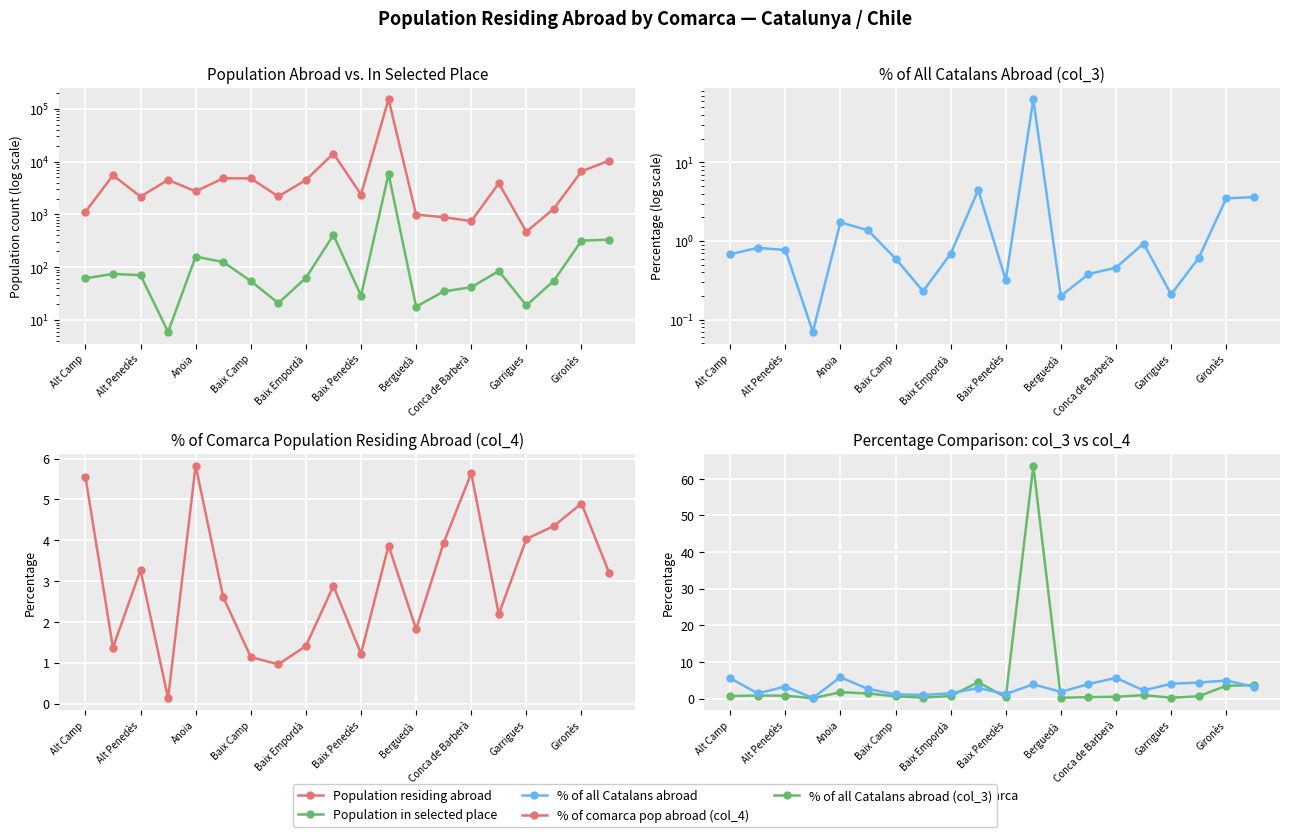

Reading left to right, extract all data points from this chart.

Population residing abroad: 1115.0	5491.0	2174.0	4499.0	2726.0	4824.0	4804.0	2187.0	4475.0	14175.0	2379.0	150790.0	990.0	888.0	745.0	3878.0	471.0	1287.0	6534.0	10371.0
Population in selected place: 62.0	75.0	71.0	6.0	159.0	126.0	55.0	21.0	63.0	408.0	29.0	5832.0	18.0	35.0	42.0	85.0	19.0	56.0	320.0	333.0
% of all Catalans abroad: 0.7	0.8	0.8	0.1	1.7	1.4	0.6	0.2	0.7	4.5	0.3	63.6	0.2	0.4	0.5	0.9	0.2	0.6	3.5	3.6
% of comarca pop abroad (col_4): 5.6	1.4	3.3	0.1	5.8	2.6	1.1	1.0	1.4	2.9	1.2	3.9	1.8	3.9	5.6	2.2	4.0	4.3	4.9	3.2
% of all Catalans abroad (col_3): 0.7	0.8	0.8	0.1	1.7	1.4	0.6	0.2	0.7	4.5	0.3	63.6	0.2	0.4	0.5	0.9	0.2	0.6	3.5	3.6